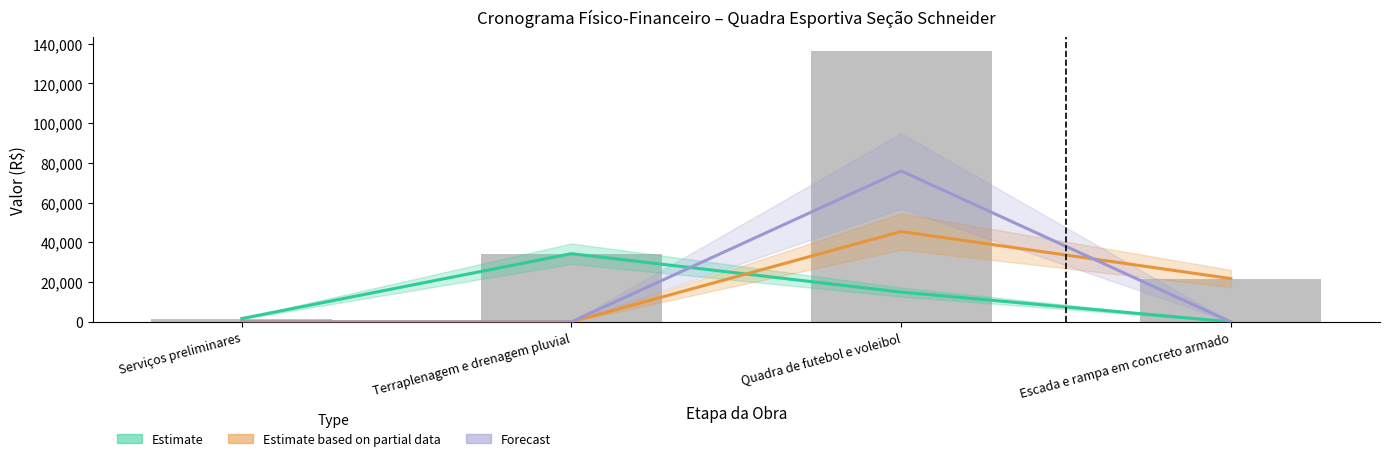

At Serviços preliminares, list the series in order from largest to smallest.

Estimate, Estimate based on partial data, Forecast